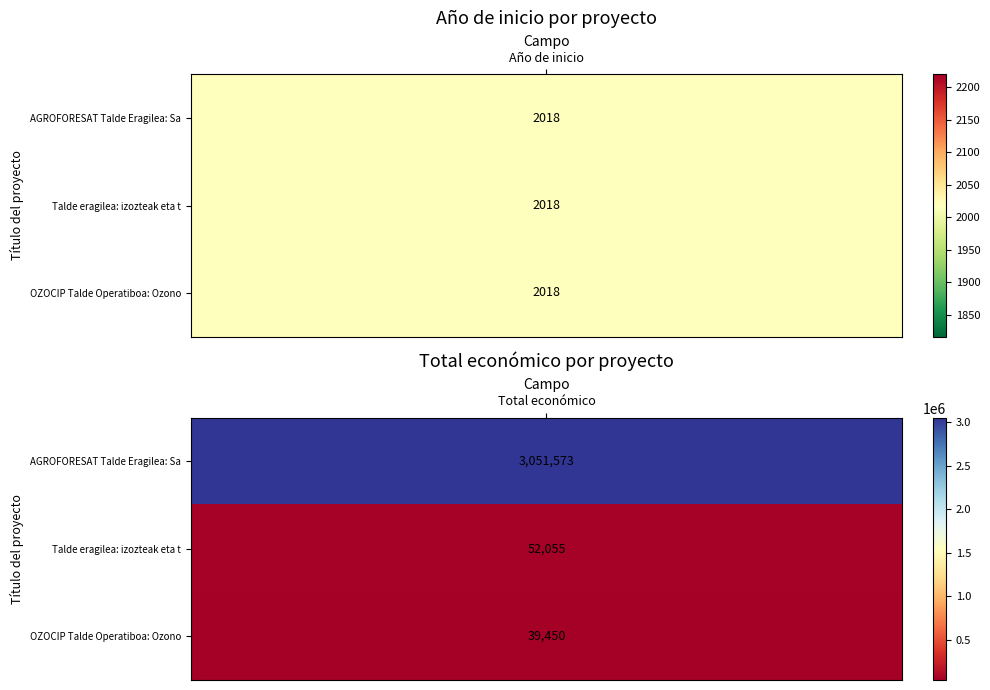

What is the smallest value displayed?

2018